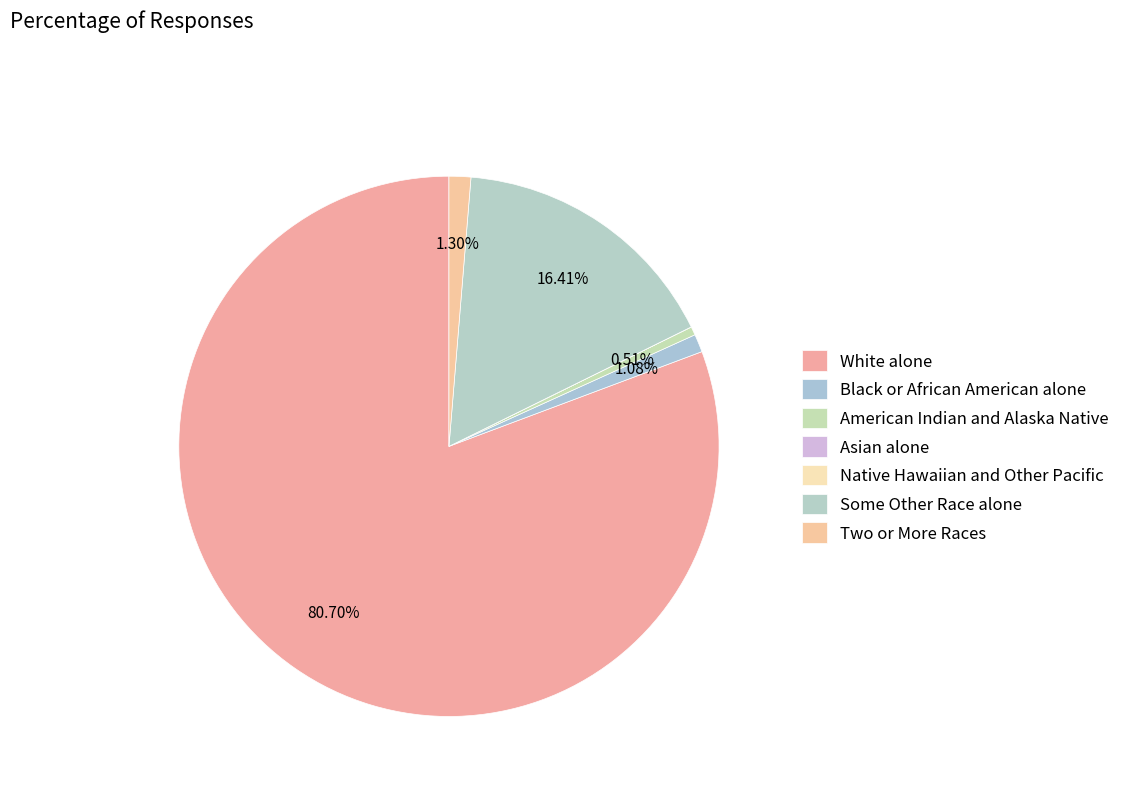

Which slice is the smallest?

Asian alone